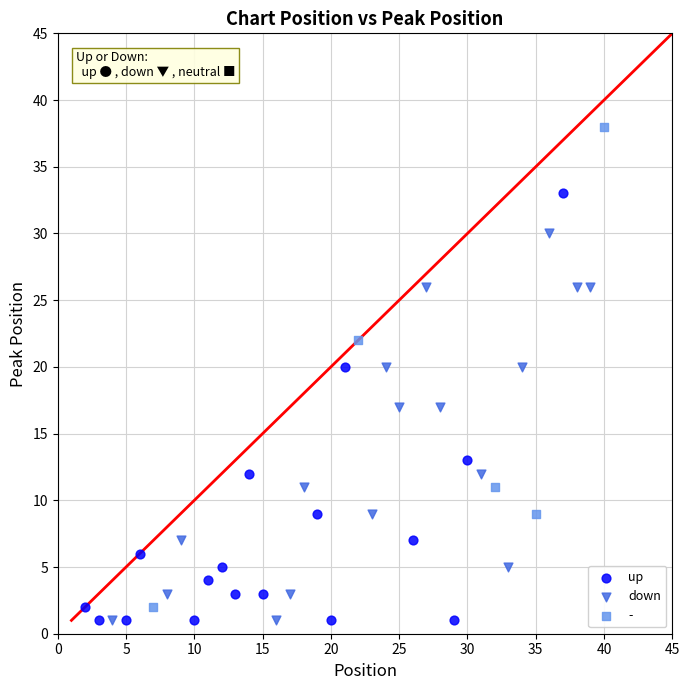

Which series reaches the maximum Y coordinate?

-